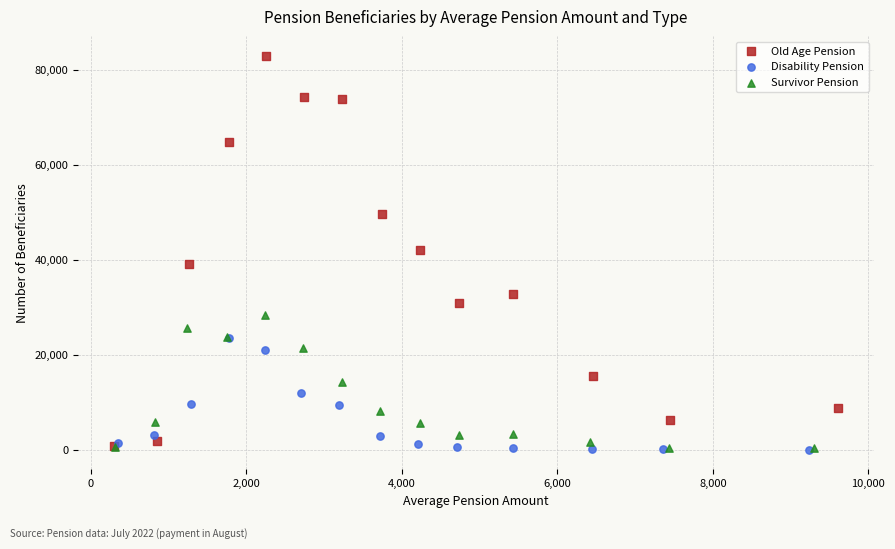

Which series contains the highest Y value?

Old Age Pension